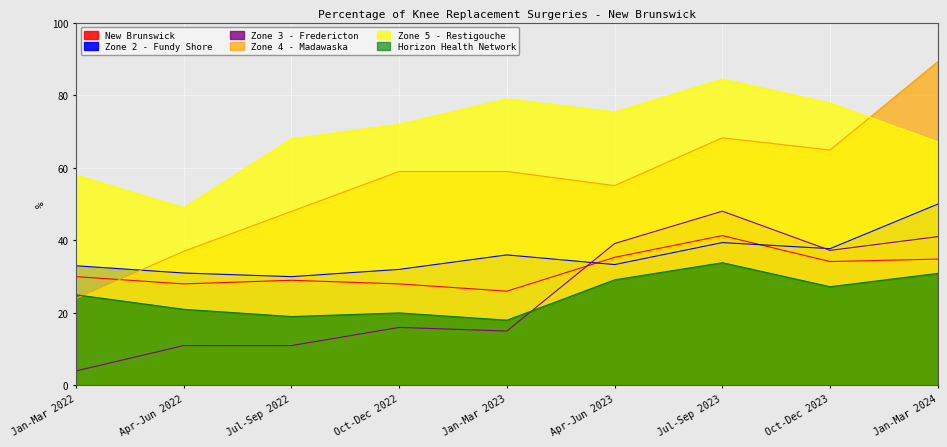

How many values in the Zone 4 - Madawaska series exceed 59?

3